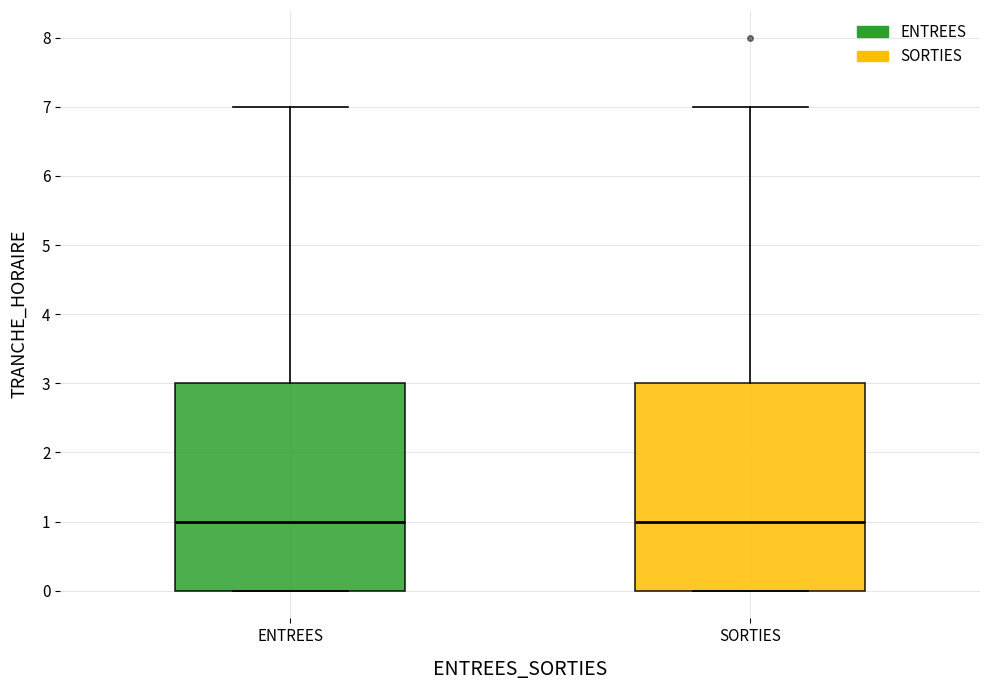

Where is the upper edge of the box for ENTREES on the y-axis? The values are not printed on the chart, so give them approximately, as read against the axis.

3